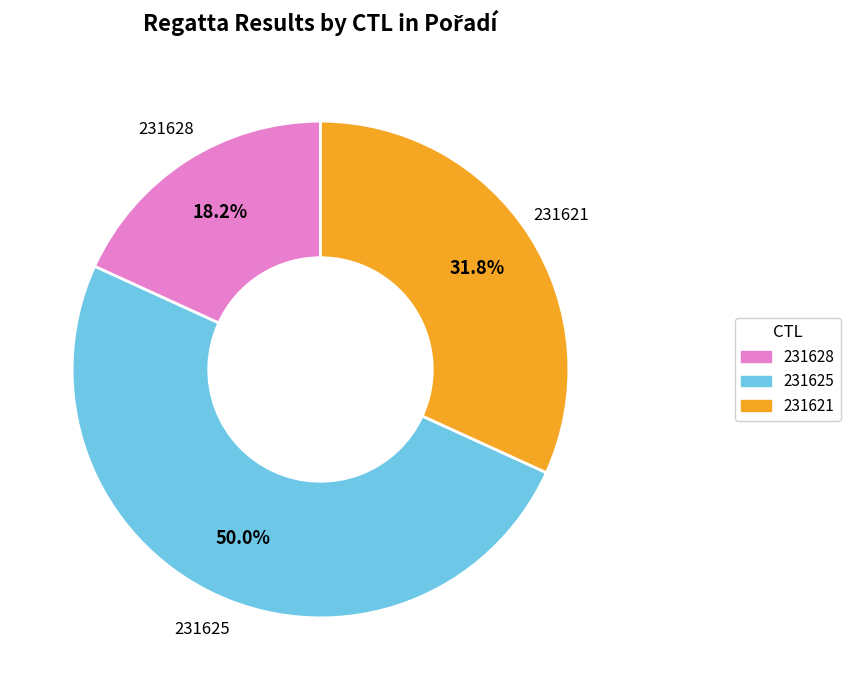

Which has a higher value, 231621 or 231625?

231625